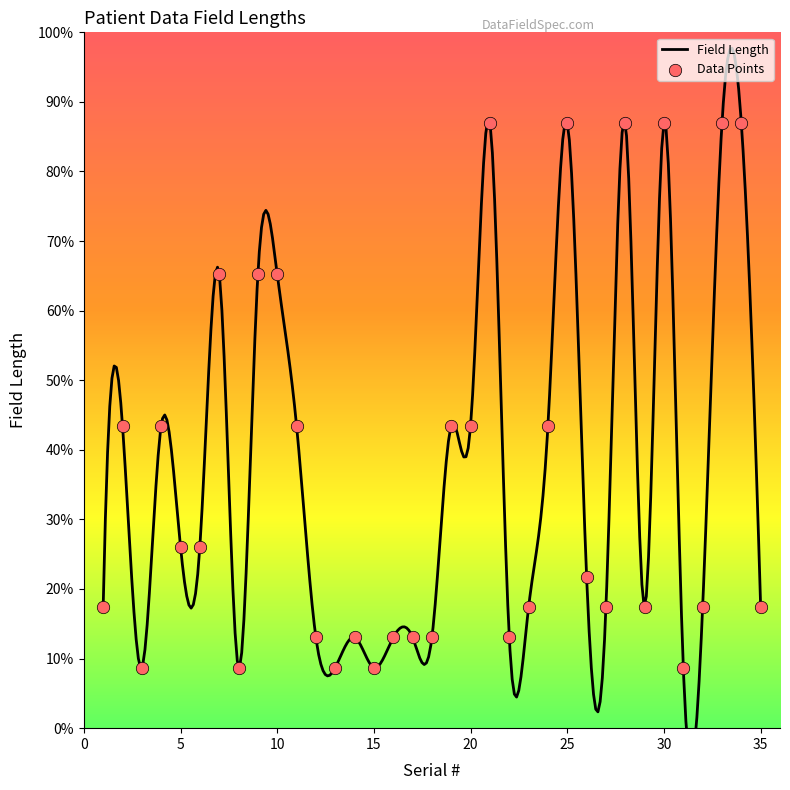

Which has a higher value, 6 or 7?

7